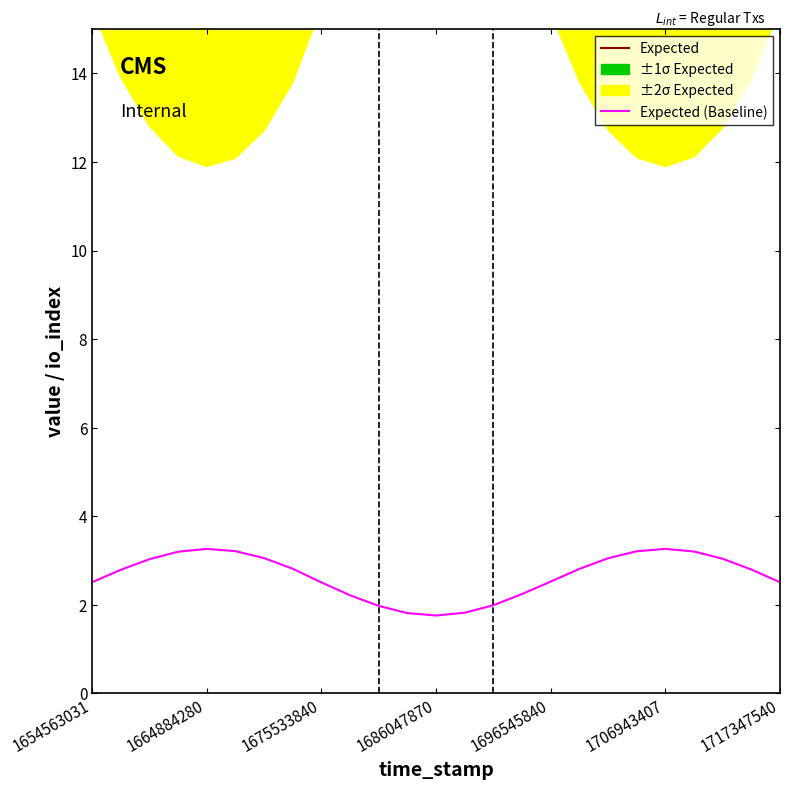

True or false: Expected and Expected (Baseline) cross at least once.

False